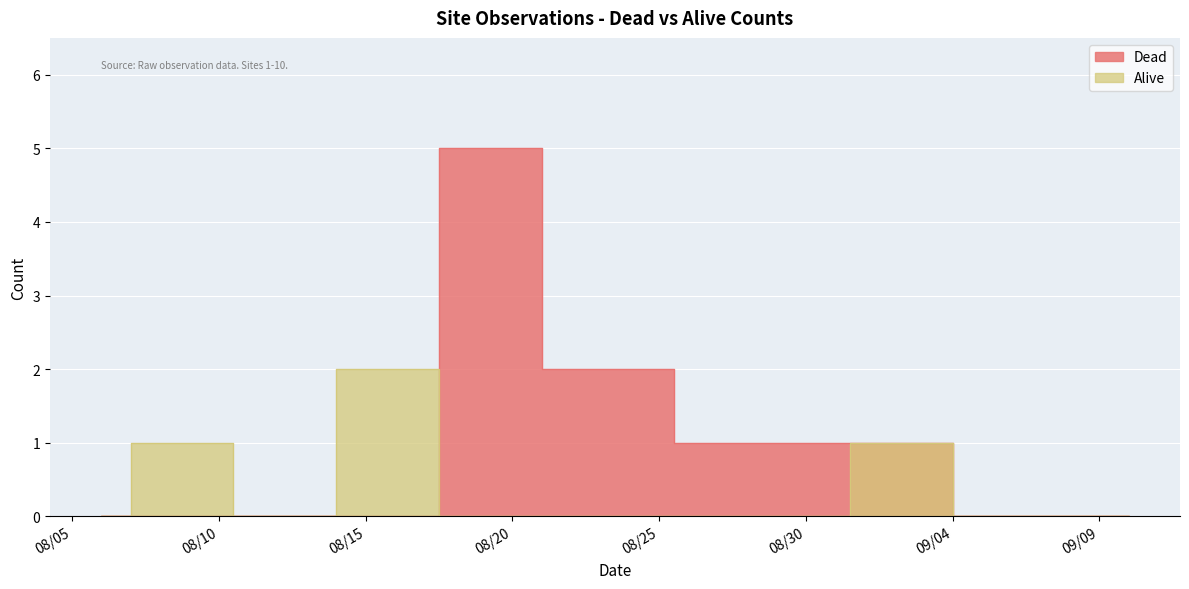

At which category does Dead reach its first local peak?

08/20